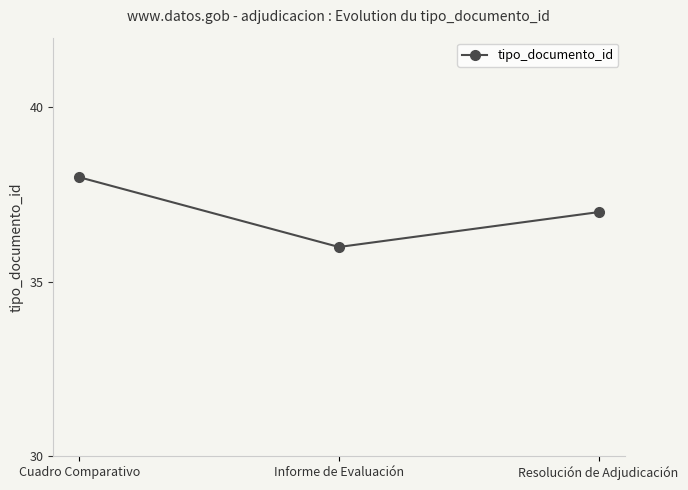

What value does the data have at Cuadro Comparativo?

38